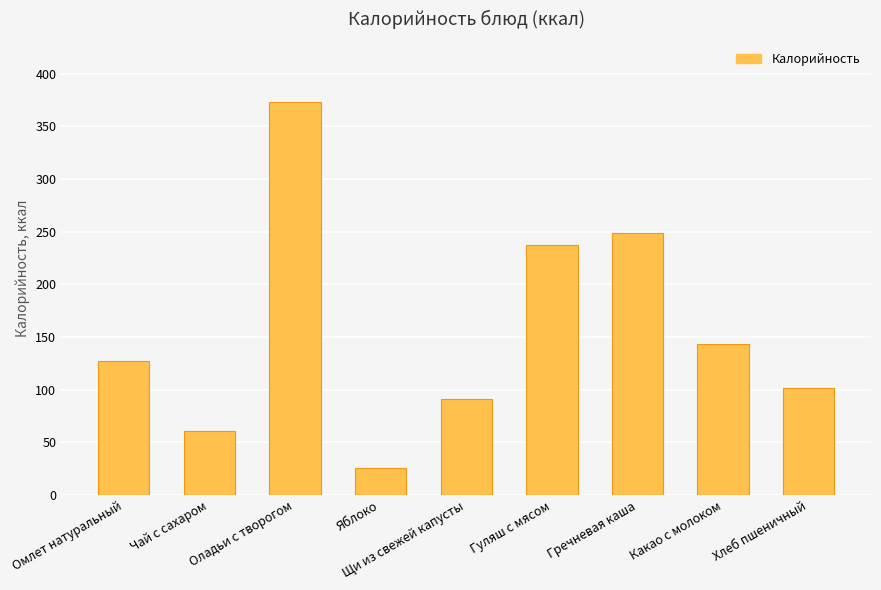

Which has a higher value, Хлеб пшеничный or Чай с сахаром?

Хлеб пшеничный